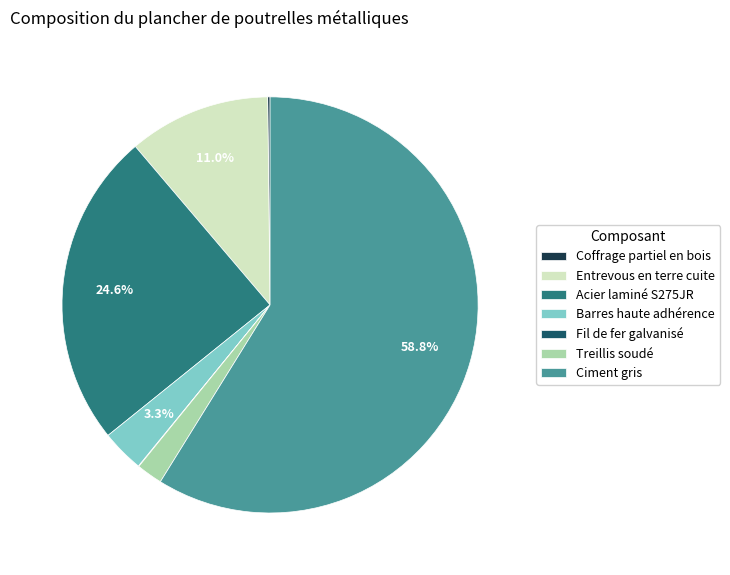

Which slice represents more than half of the pie?

Ciment gris